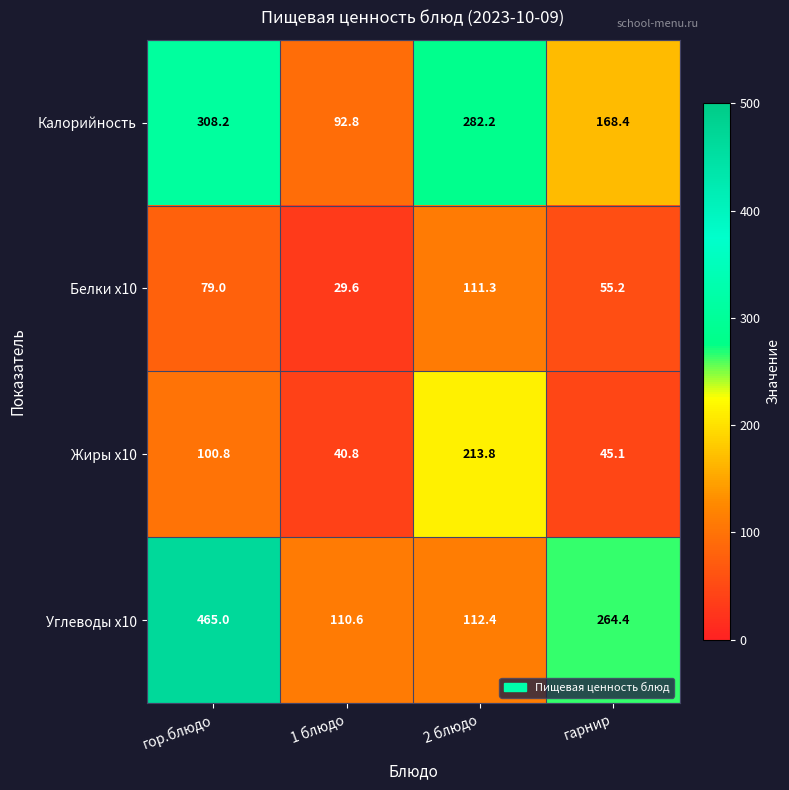

How many series are shown in this chart?

4